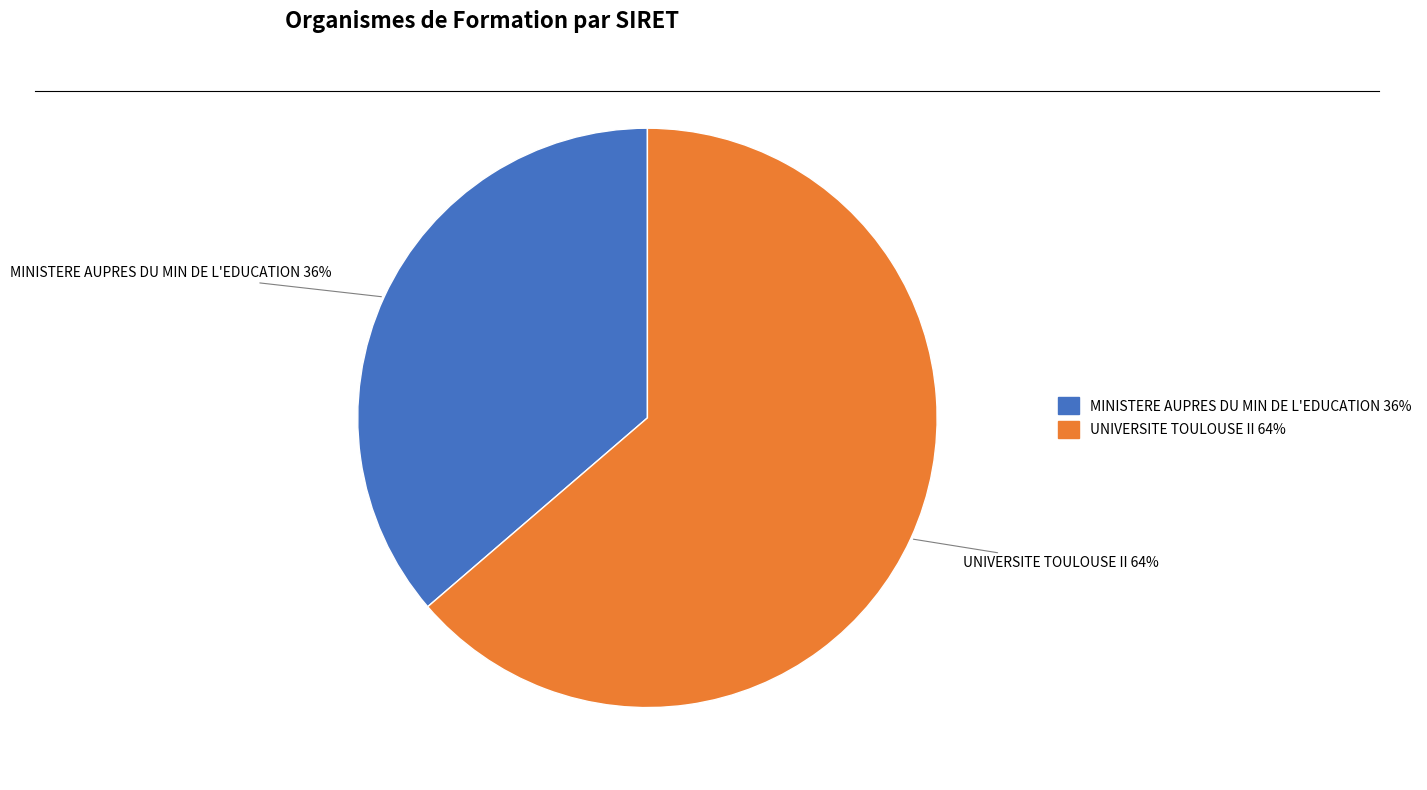

Between MINISTERE AUPRES DU MIN DE L'EDUCATION and UNIVERSITE TOULOUSE II, which is larger?

UNIVERSITE TOULOUSE II